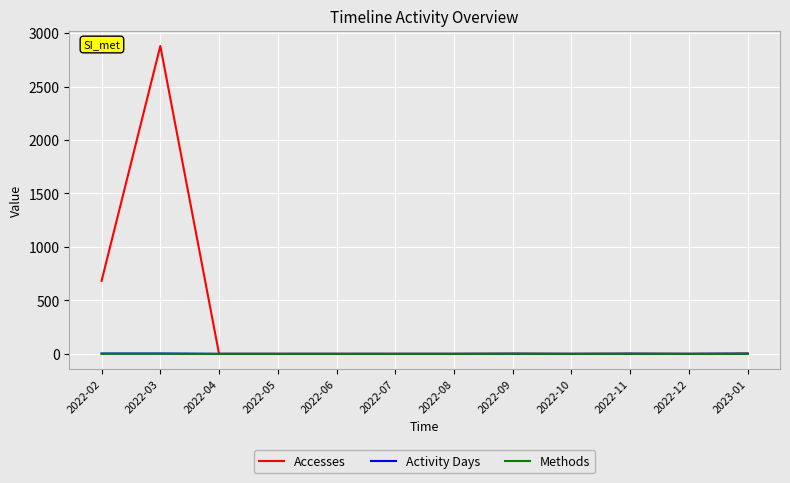

What is the maximum value shown in the chart?

2880